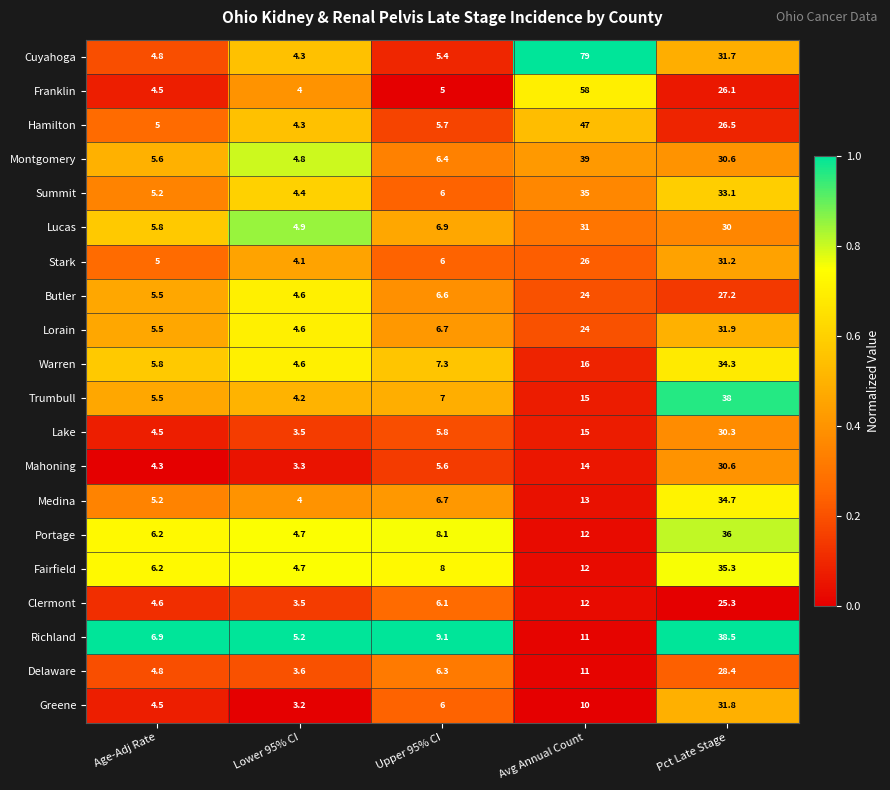

What is the total value across all series at Age-Adj Rate?

105.4